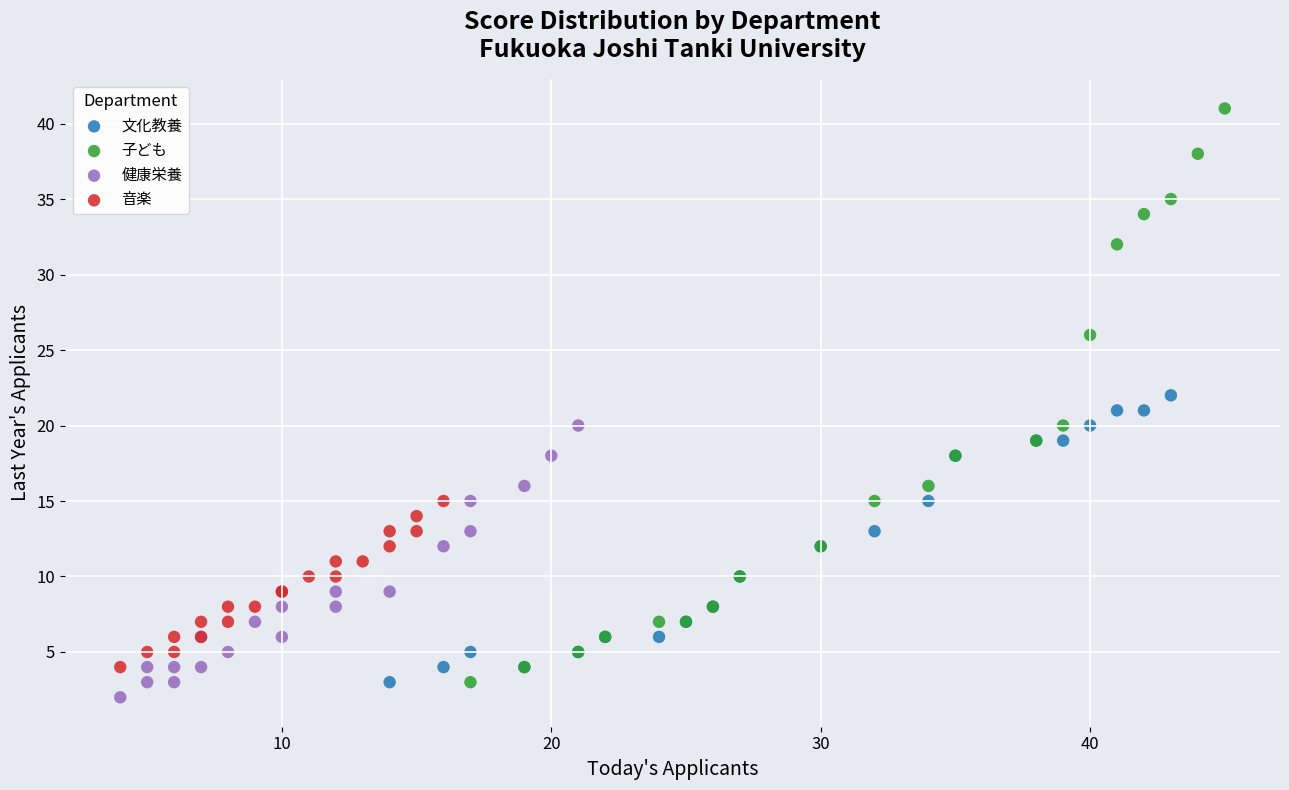

Which series has the largest Y range (max minus min)?

子ども